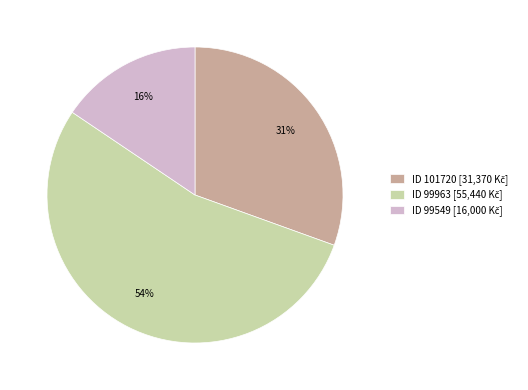

Is there a majority slice in this chart?

Yes